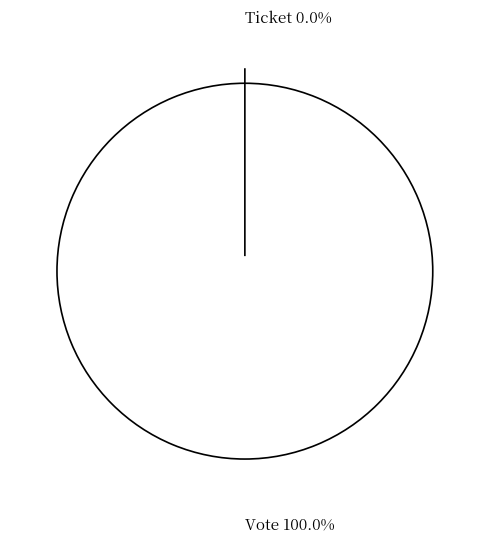

How many slices are in this pie chart?

2